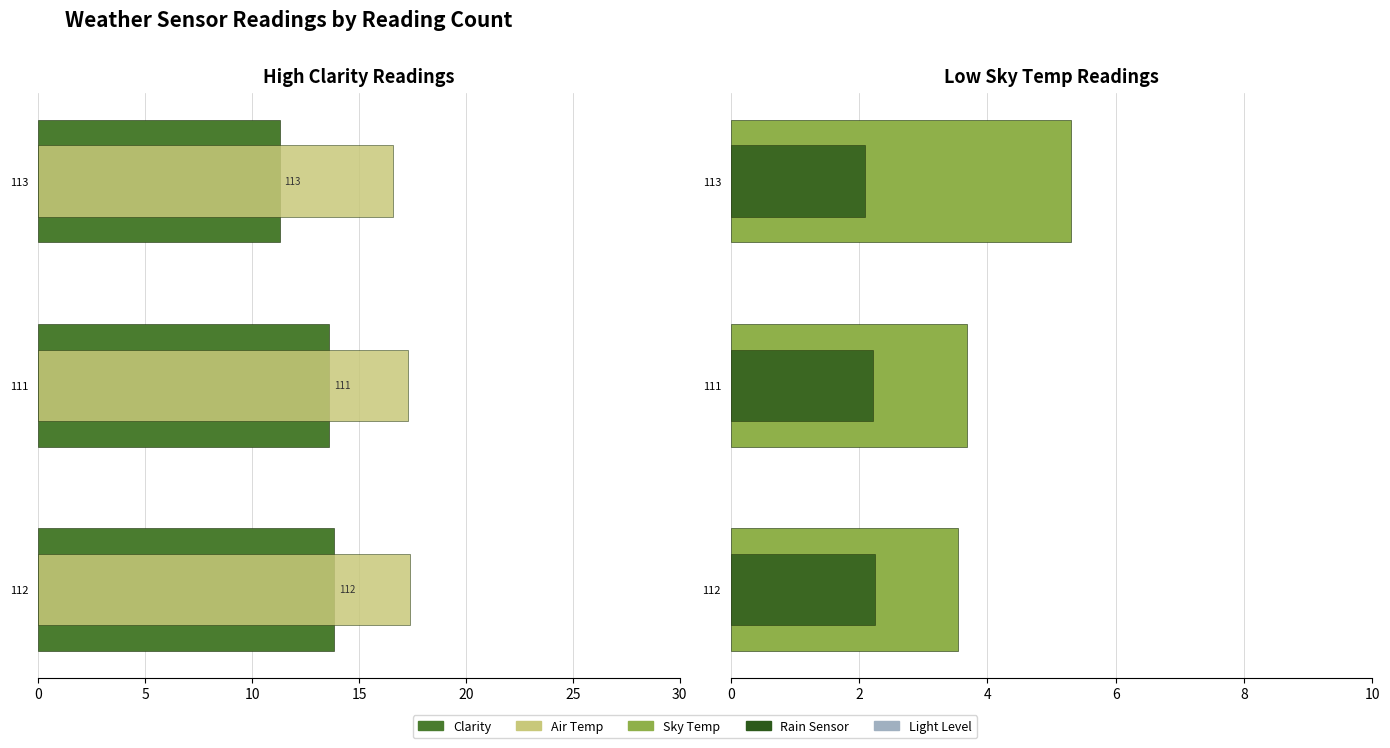

What is the greatest value displayed?

17.4